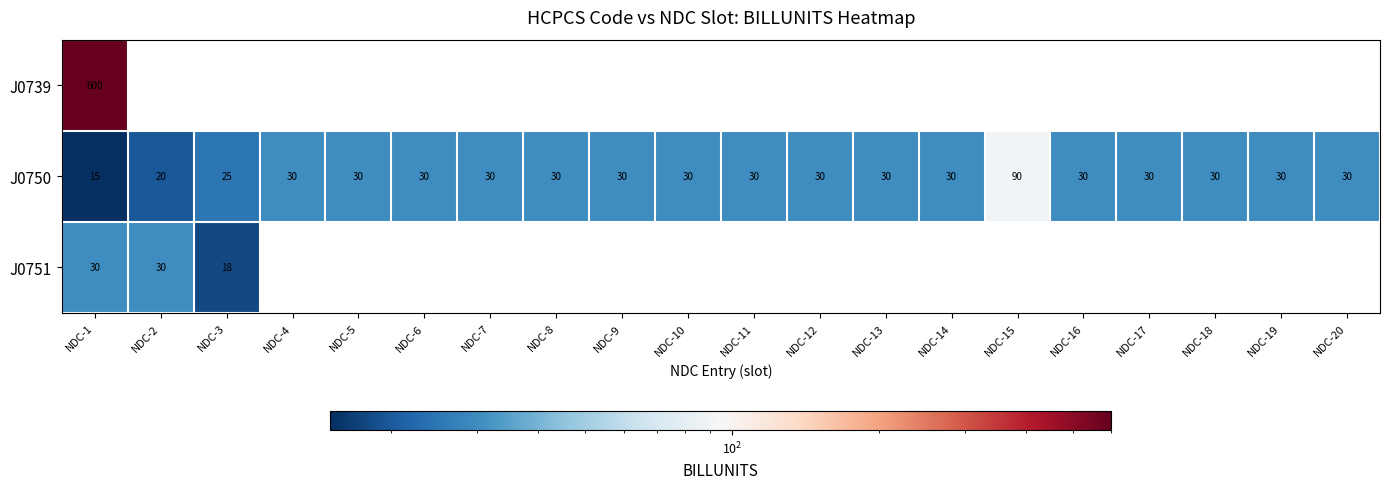

Count the number of categories in the chart.

20